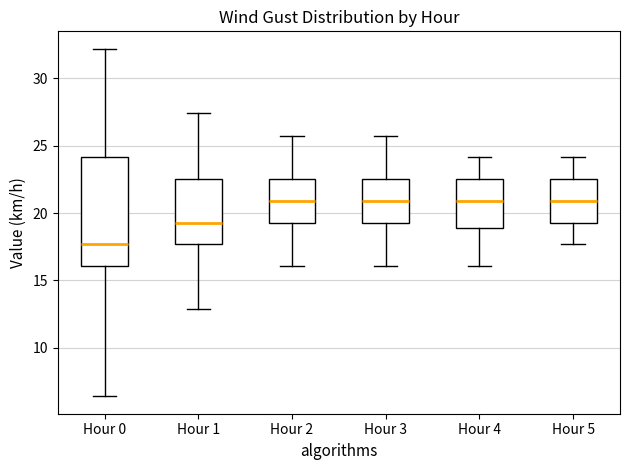

Reading left to right, read every box against the y-axis: the position of its median line, the range the box covers, and the ends of its whiskers. The values are not printed on the chart, so give them approximately, as read against the axis.

Hour 0: median 17.5, box 16.0 to 24.0, whiskers 6.5 to 32.0
Hour 1: median 19.5, box 17.5 to 22.5, whiskers 13.0 to 27.5
Hour 2: median 21.0, box 19.5 to 22.5, whiskers 16.0 to 25.5
Hour 3: median 21.0, box 19.5 to 22.5, whiskers 16.0 to 25.5
Hour 4: median 21.0, box 19.0 to 22.5, whiskers 16.0 to 24.0
Hour 5: median 21.0, box 19.5 to 22.5, whiskers 17.5 to 24.0